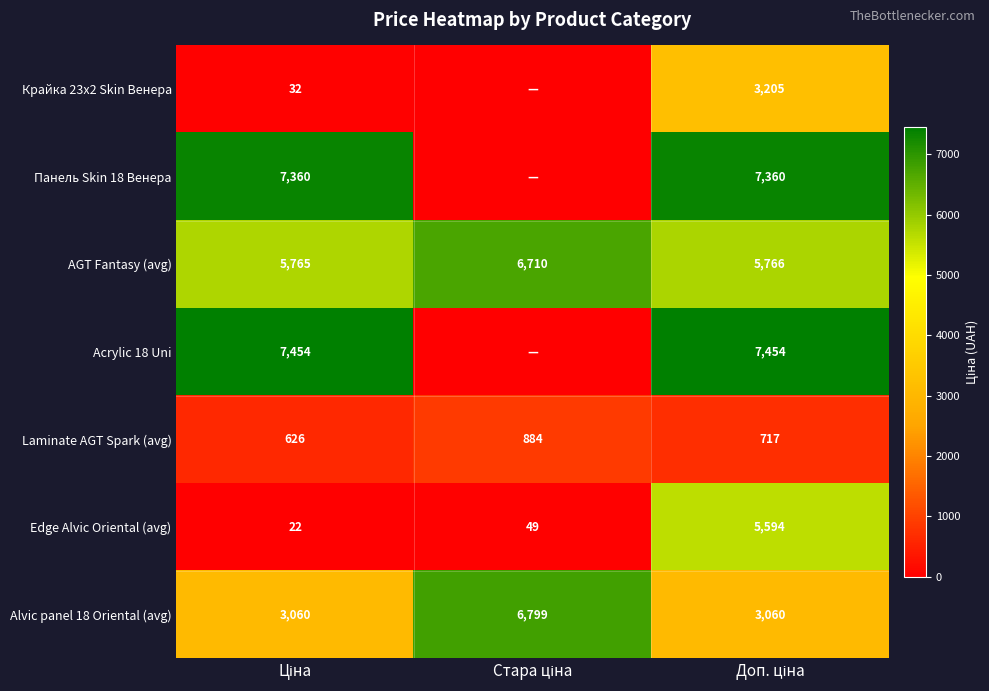

What is the average value of the AGT Fantasy (avg) series?

6080